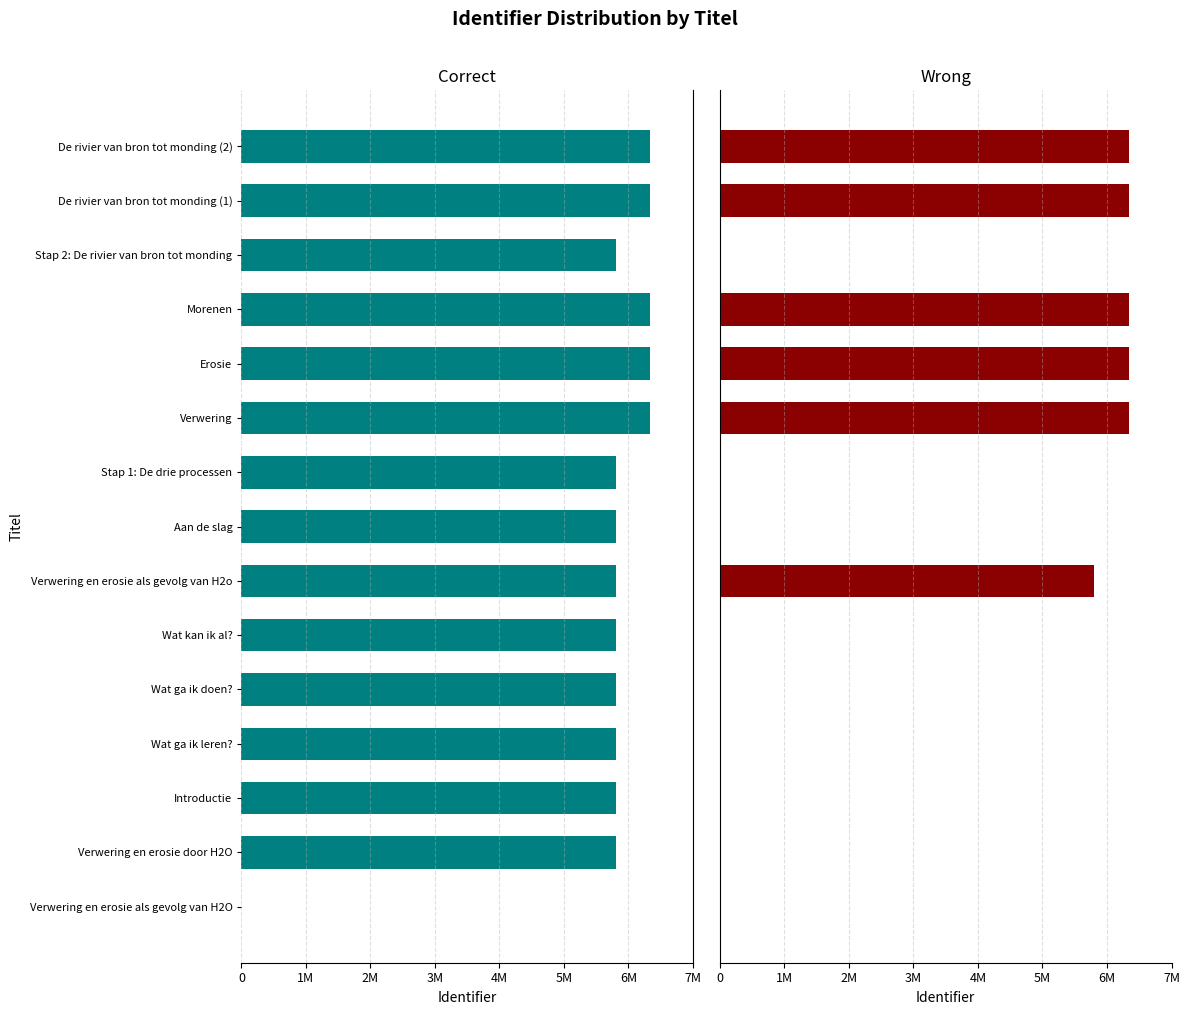

What is the maximum value shown in the chart?

6.3